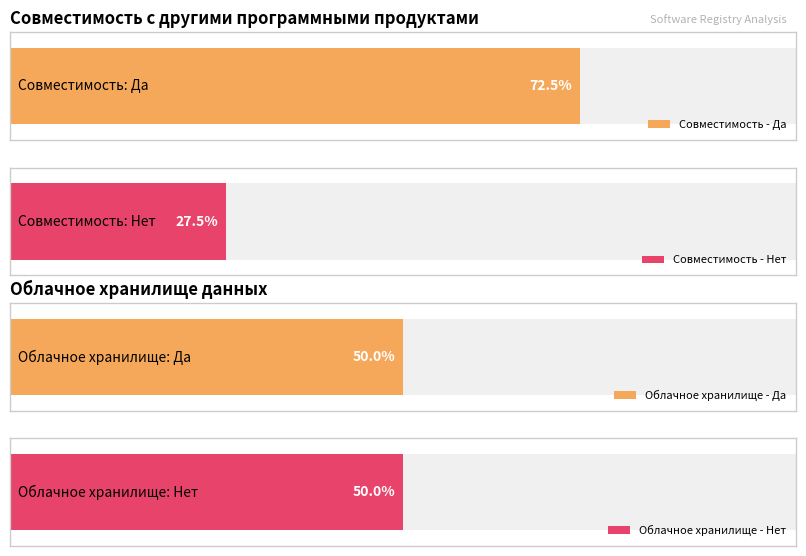

What is the label of the 1st bar from the left?

Да